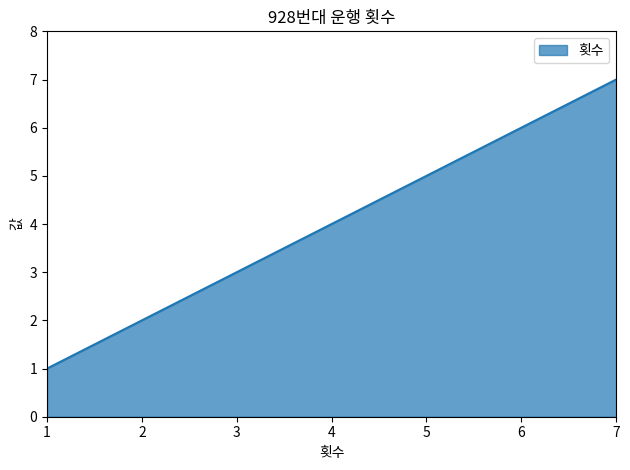

Is it true that the value at 1 is 2?

False